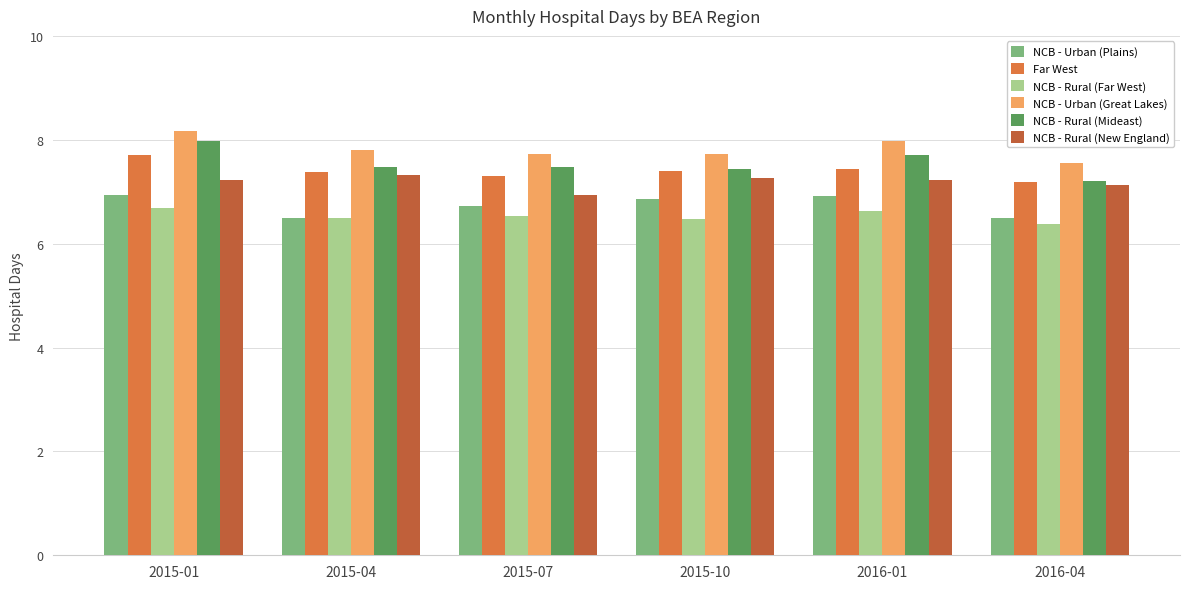

What is the difference between the NCB - Rural (New England) values at 2015-07 and 2015-01?

0.3